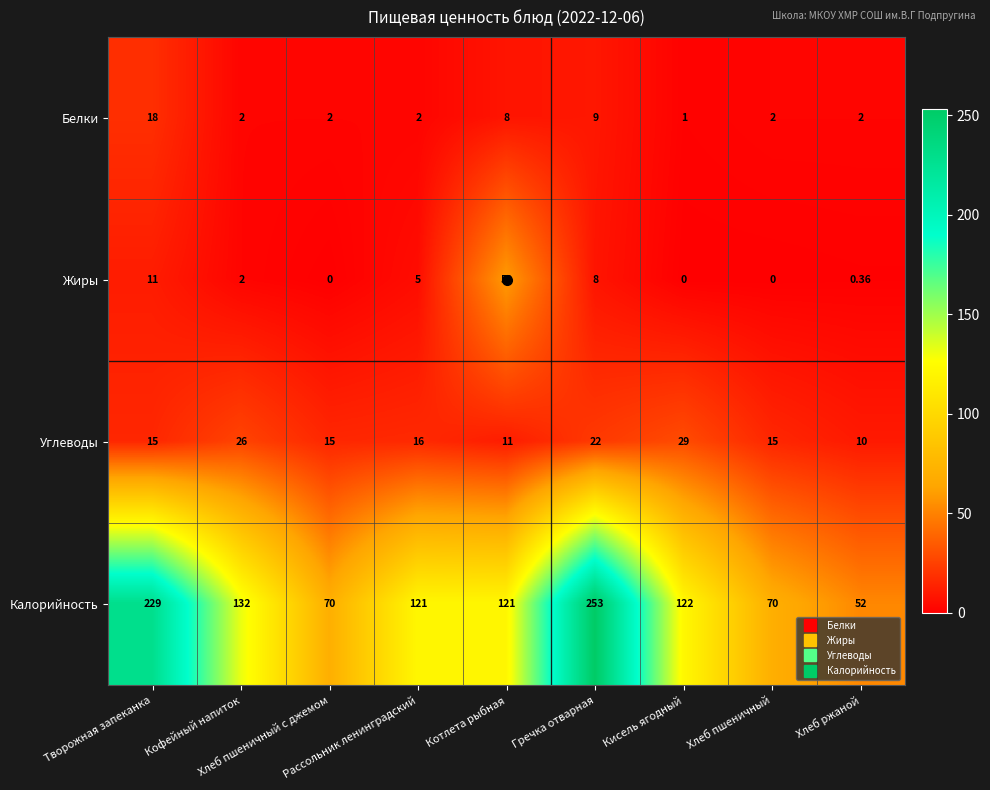

How many series are shown in this chart?

4